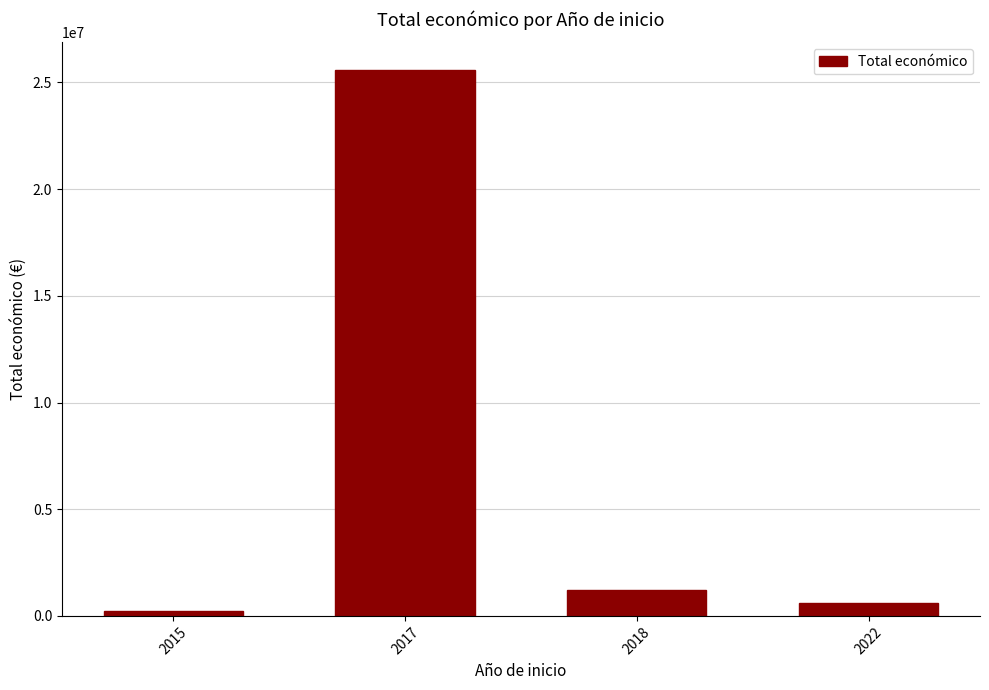

Which category has the lowest value across all series?

2015